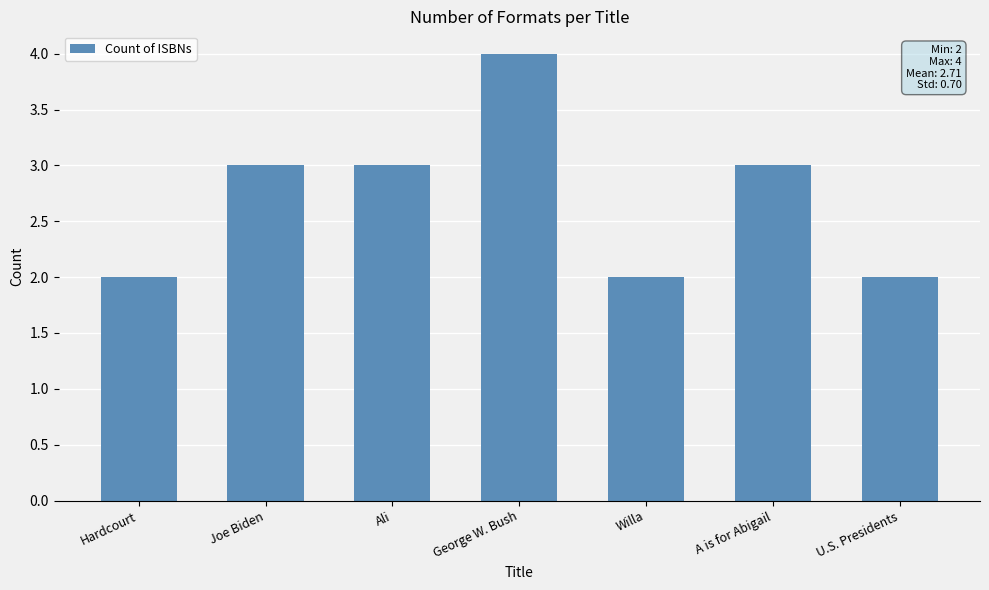

True or false: the data shows 0 at Willa.

False